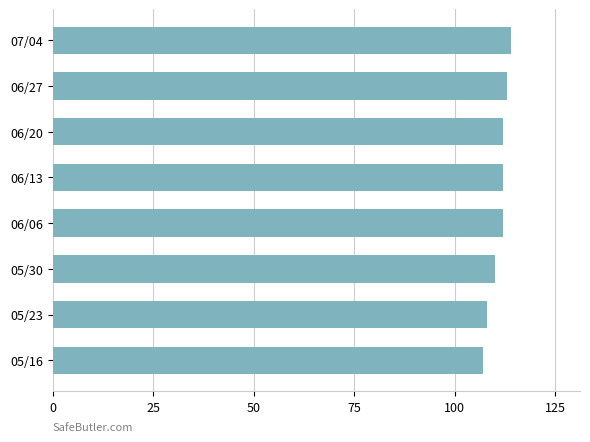

Between 06/13 and 05/23, which is larger?

06/13